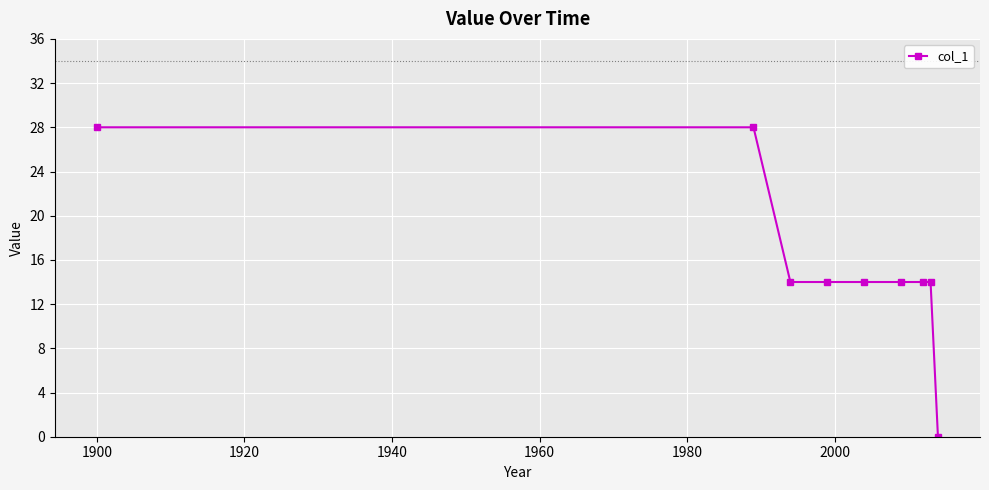

What is the greatest value displayed?

28